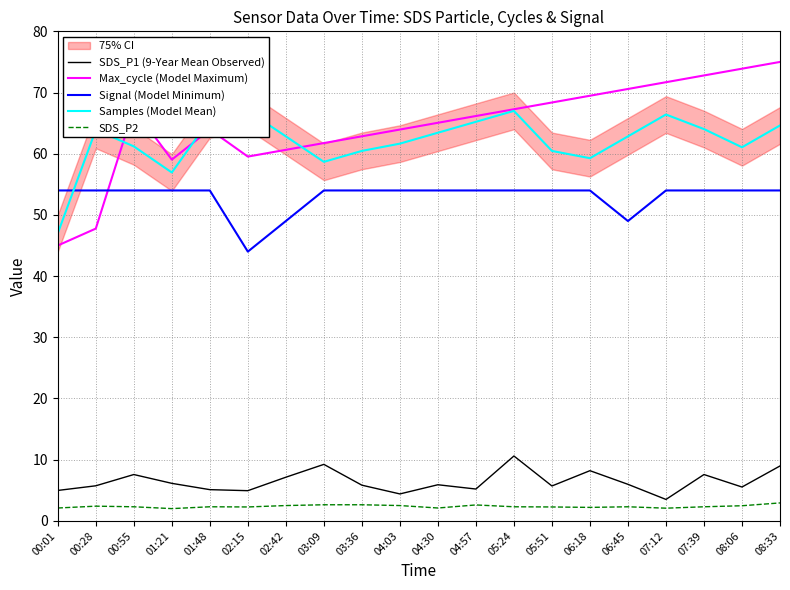

What is the average value of the SDS_P2 series?

2.4